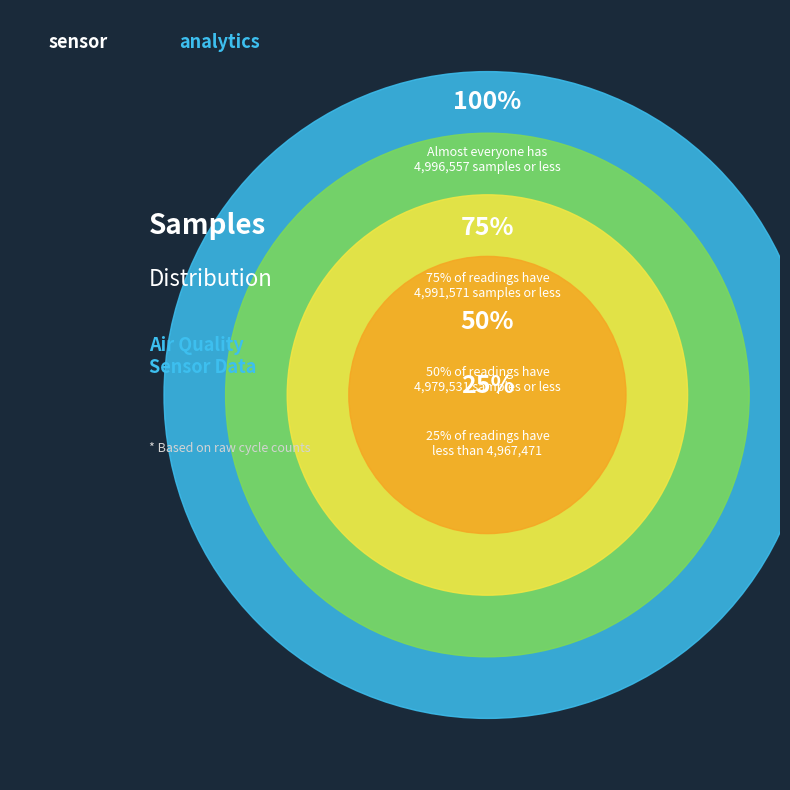

Does 28 represent more than half of the total?

No